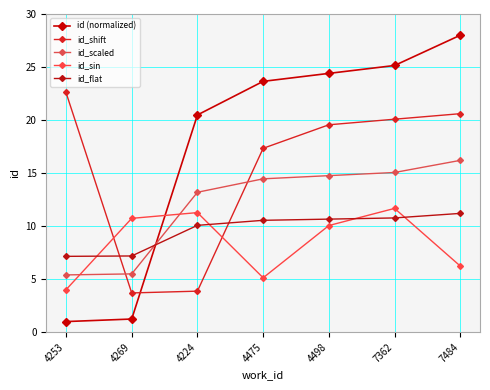

Between 4269 and 7362, which series saw the biggest shift?

id (normalized)